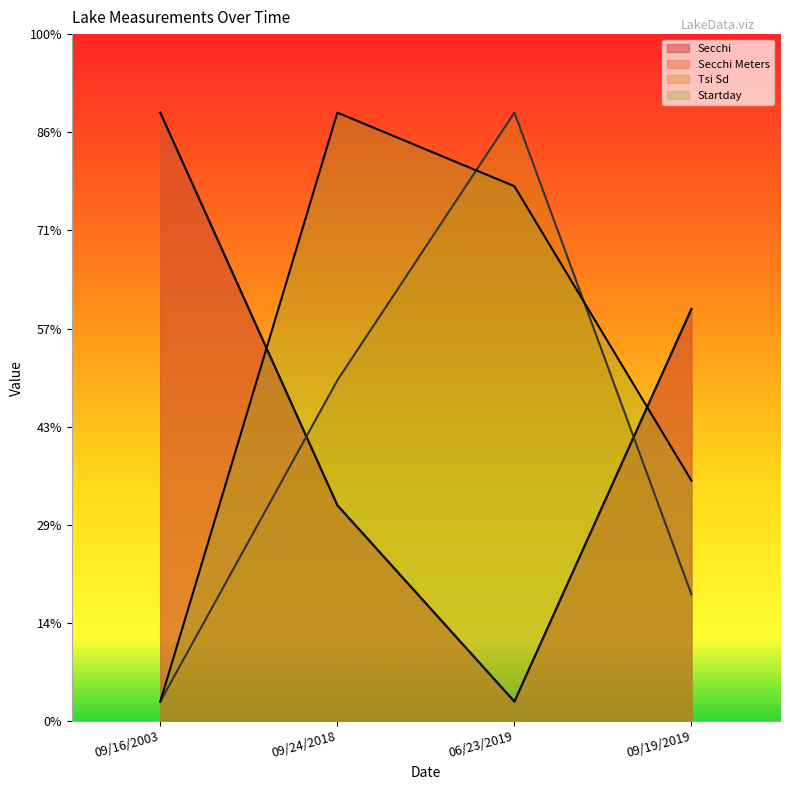

Reading left to right, extract all data points from this chart.

Secchi: 62.0	22.0	2.0	42.0
Secchi Meters: 62.0	22.0	2.0	42.0
Tsi Sd: 2.0	34.7	62.0	12.9
Startday: 2.0	62.0	54.5	24.5